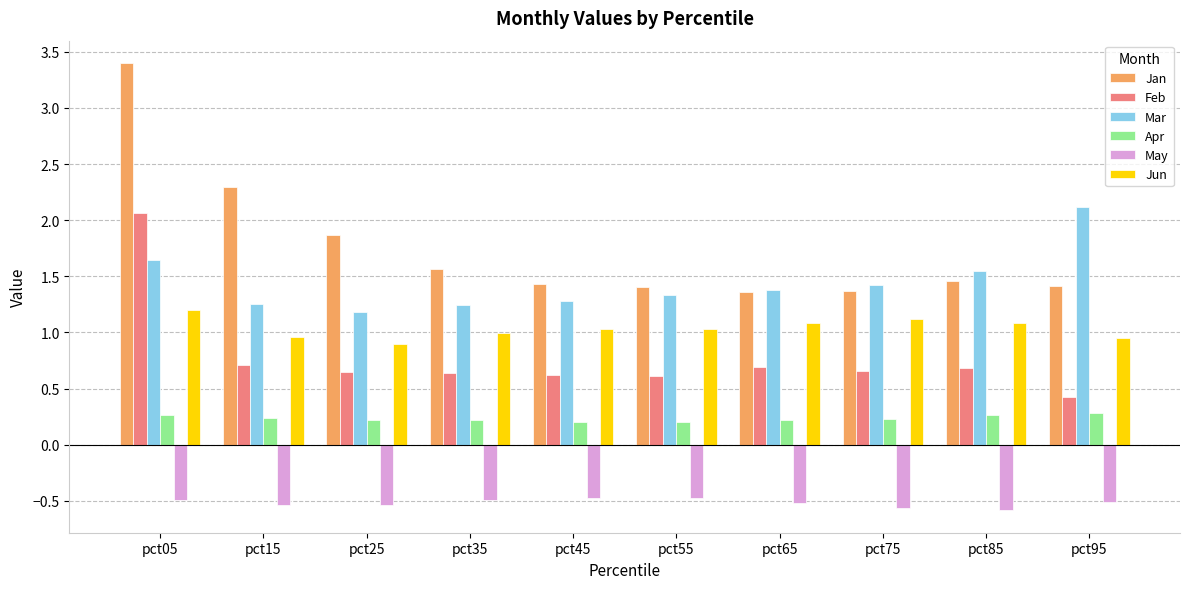

The value of Jun at pct25 is 0.9. True or false?

True